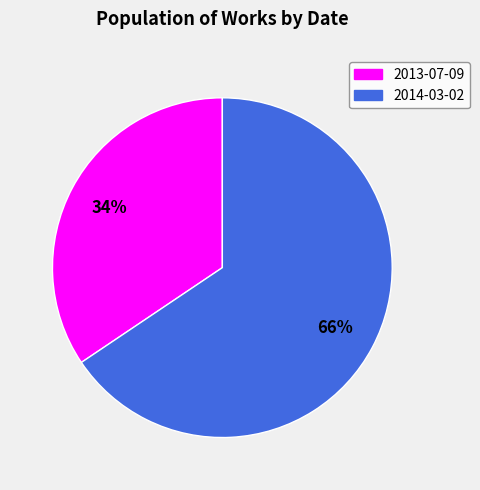

The 2014-03-02 slice represents 76% of the pie. True or false?

False